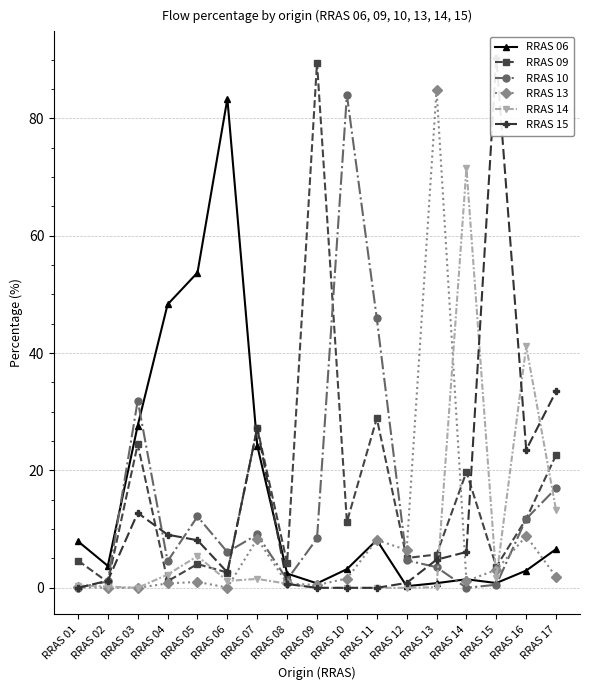

At which category is the sum across all series the highest?

RRAS 10